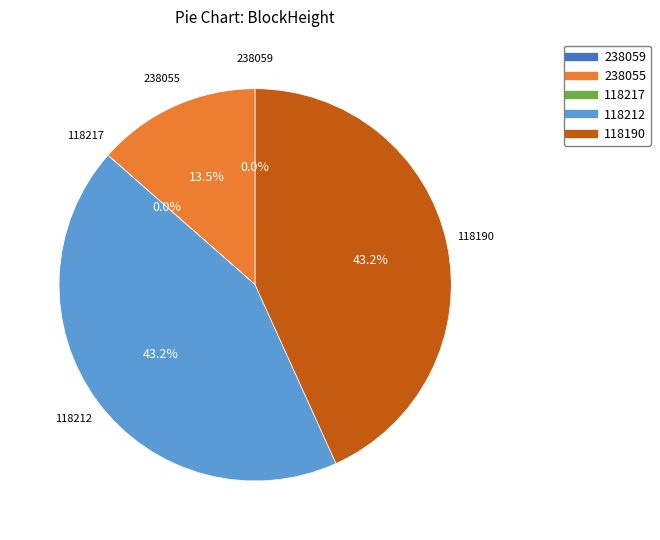

Is there any slice that represents more than half of the pie?

No